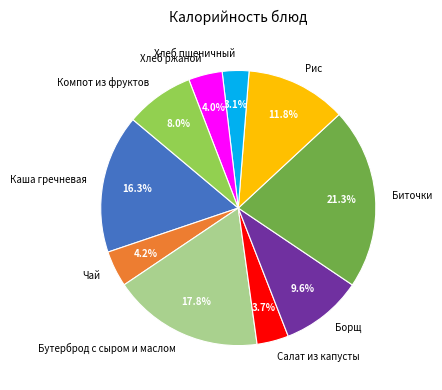

What percentage is NOT represented by Биточки?

78.7%